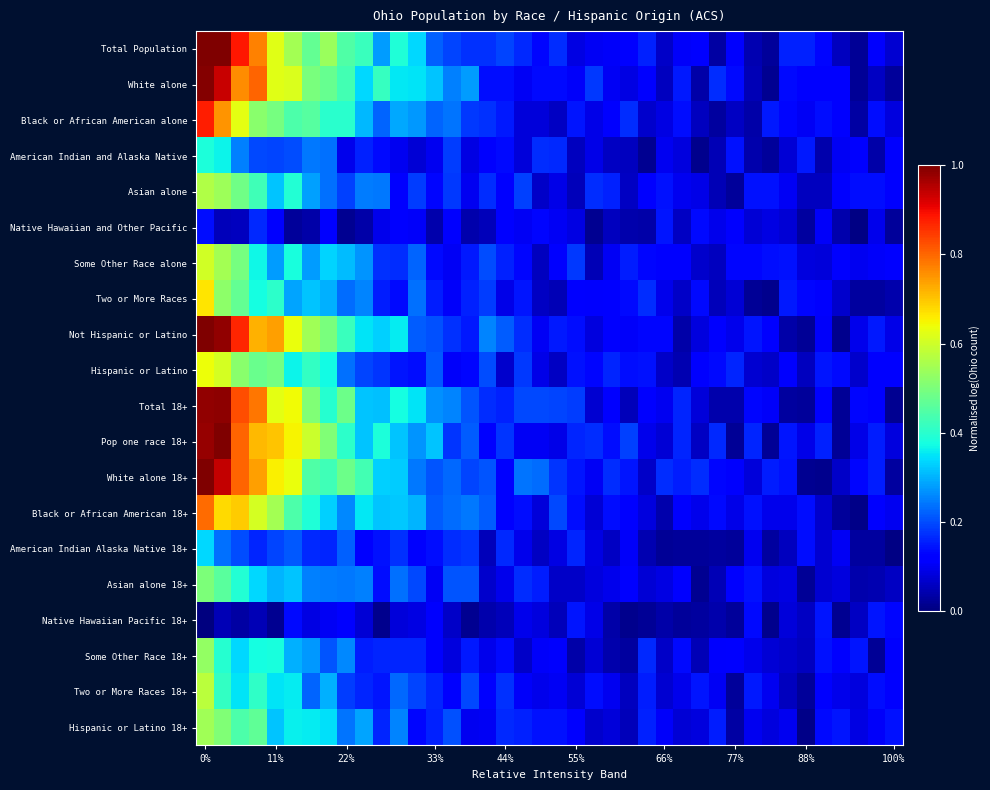

Reading left to right, what are all the values shown in this chart?

Total Population: 1.0	1.0	0.9	0.8	0.6	0.6	0.5	0.5	0.4	0.4	0.3	0.4	0.3	0.2	0.2	0.2	0.2	0.2	0.2	0.1	0.2	0.1	0.1	0.1	0.1	0.2	0.1	0.1	0.1	0.0	0.1	0.0	0.0	0.2	0.2	0.1	0.1	0.0	0.1	0.1
White alone: 1.0	0.9	0.8	0.8	0.6	0.6	0.5	0.5	0.4	0.3	0.4	0.4	0.4	0.3	0.3	0.3	0.1	0.1	0.1	0.1	0.1	0.1	0.2	0.1	0.1	0.1	0.1	0.2	0.0	0.2	0.1	0.0	0.0	0.1	0.1	0.1	0.1	0.0	0.1	0.0
Black or African American alone: 0.9	0.8	0.6	0.5	0.5	0.4	0.5	0.4	0.4	0.3	0.2	0.3	0.3	0.2	0.2	0.2	0.2	0.1	0.1	0.1	0.1	0.1	0.1	0.1	0.2	0.1	0.1	0.1	0.1	0.0	0.1	0.0	0.2	0.1	0.1	0.1	0.1	0.0	0.1	0.1
American Indian and Alaska Native: 0.4	0.4	0.3	0.2	0.2	0.2	0.2	0.2	0.1	0.2	0.1	0.1	0.1	0.1	0.2	0.1	0.1	0.1	0.1	0.2	0.2	0.1	0.1	0.1	0.1	0.0	0.1	0.1	0.0	0.0	0.1	0.0	0.0	0.1	0.2	0.0	0.1	0.1	0.0	0.1
Asian alone: 0.6	0.5	0.5	0.4	0.3	0.4	0.3	0.2	0.2	0.2	0.2	0.1	0.2	0.1	0.2	0.1	0.2	0.1	0.2	0.1	0.1	0.1	0.2	0.2	0.1	0.1	0.1	0.1	0.1	0.0	0.0	0.1	0.1	0.1	0.1	0.1	0.1	0.1	0.1	0.1
Native Hawaiian and Other Pacific: 0.1	0.1	0.1	0.2	0.1	0.0	0.0	0.1	0.0	0.0	0.1	0.1	0.1	0.0	0.1	0.0	0.1	0.1	0.1	0.1	0.1	0.1	0.0	0.1	0.0	0.0	0.1	0.1	0.1	0.1	0.1	0.1	0.1	0.1	0.0	0.1	0.0	0.0	0.1	0.0
Some Other Race alone: 0.6	0.5	0.5	0.4	0.3	0.4	0.3	0.3	0.3	0.3	0.2	0.2	0.2	0.1	0.1	0.2	0.2	0.2	0.1	0.1	0.1	0.2	0.0	0.1	0.2	0.1	0.1	0.1	0.1	0.1	0.1	0.1	0.1	0.1	0.1	0.1	0.1	0.1	0.1	0.1
Two or More Races: 0.7	0.5	0.5	0.4	0.4	0.3	0.3	0.3	0.2	0.3	0.2	0.1	0.2	0.2	0.1	0.2	0.2	0.1	0.1	0.1	0.0	0.1	0.1	0.1	0.1	0.2	0.1	0.1	0.1	0.1	0.1	0.0	0.0	0.2	0.1	0.1	0.1	0.0	0.0	0.0
Not Hispanic or Latino: 1.0	1.0	0.9	0.7	0.7	0.6	0.5	0.5	0.4	0.4	0.3	0.4	0.2	0.2	0.2	0.2	0.3	0.2	0.2	0.1	0.2	0.1	0.1	0.1	0.1	0.1	0.1	0.0	0.1	0.1	0.1	0.1	0.1	0.0	0.0	0.1	0.0	0.1	0.1	0.1
Hispanic or Latino: 0.6	0.6	0.5	0.5	0.5	0.4	0.4	0.4	0.2	0.2	0.2	0.1	0.1	0.2	0.1	0.1	0.2	0.1	0.2	0.1	0.1	0.1	0.1	0.2	0.1	0.1	0.1	0.0	0.1	0.1	0.2	0.1	0.1	0.1	0.1	0.1	0.1	0.1	0.1	0.1
Total 18+: 1.0	1.0	0.8	0.8	0.6	0.6	0.5	0.4	0.5	0.3	0.3	0.4	0.4	0.3	0.3	0.2	0.2	0.2	0.2	0.2	0.2	0.2	0.1	0.1	0.1	0.1	0.1	0.2	0.1	0.0	0.0	0.1	0.1	0.0	0.0	0.1	0.0	0.1	0.1	0.0
Pop one race 18+: 1.0	1.0	0.8	0.7	0.7	0.7	0.6	0.5	0.4	0.3	0.4	0.3	0.3	0.3	0.2	0.2	0.1	0.2	0.1	0.1	0.1	0.2	0.2	0.1	0.2	0.1	0.1	0.2	0.1	0.2	0.0	0.2	0.0	0.1	0.1	0.2	0.0	0.1	0.2	0.1
White alone 18+: 1.0	0.9	0.8	0.7	0.7	0.6	0.4	0.4	0.5	0.4	0.3	0.3	0.2	0.2	0.2	0.2	0.2	0.1	0.2	0.2	0.2	0.1	0.1	0.2	0.1	0.1	0.2	0.2	0.2	0.1	0.1	0.1	0.2	0.1	0.0	0.0	0.1	0.1	0.2	0.0
Black or African American 18+: 0.8	0.7	0.7	0.6	0.5	0.4	0.4	0.3	0.3	0.4	0.3	0.3	0.3	0.2	0.2	0.2	0.2	0.1	0.1	0.1	0.2	0.1	0.1	0.1	0.1	0.1	0.0	0.1	0.1	0.1	0.1	0.1	0.1	0.1	0.1	0.1	0.0	0.0	0.1	0.1
American Indian Alaska Native 18+: 0.3	0.2	0.2	0.2	0.2	0.2	0.2	0.2	0.2	0.1	0.1	0.2	0.1	0.1	0.2	0.2	0.1	0.2	0.1	0.1	0.1	0.2	0.1	0.1	0.1	0.0	0.0	0.0	0.0	0.0	0.0	0.1	0.0	0.1	0.1	0.1	0.1	0.0	0.0	0.0
Asian alone 18+: 0.5	0.5	0.4	0.3	0.3	0.3	0.3	0.2	0.2	0.3	0.1	0.2	0.2	0.1	0.2	0.2	0.1	0.1	0.2	0.2	0.1	0.1	0.1	0.1	0.1	0.1	0.1	0.1	0.0	0.0	0.1	0.1	0.1	0.1	0.0	0.1	0.1	0.0	0.0	0.1
Native Hawaiian Pacific 18+: 0.0	0.0	0.0	0.0	0.0	0.1	0.1	0.1	0.1	0.1	0.0	0.1	0.1	0.1	0.1	0.0	0.0	0.1	0.1	0.1	0.1	0.1	0.1	0.0	0.0	0.0	0.0	0.0	0.0	0.0	0.0	0.1	0.0	0.1	0.1	0.1	0.0	0.1	0.1	0.1
Some Other Race 18+: 0.5	0.4	0.3	0.4	0.4	0.3	0.3	0.2	0.3	0.2	0.2	0.2	0.2	0.1	0.1	0.2	0.1	0.1	0.1	0.1	0.1	0.0	0.1	0.0	0.0	0.2	0.1	0.1	0.0	0.1	0.1	0.1	0.1	0.1	0.1	0.1	0.1	0.1	0.0	0.1
Two or More Races 18+: 0.6	0.4	0.3	0.4	0.3	0.4	0.2	0.3	0.2	0.2	0.1	0.2	0.2	0.2	0.1	0.2	0.1	0.2	0.1	0.1	0.1	0.1	0.1	0.1	0.1	0.2	0.1	0.1	0.1	0.1	0.0	0.1	0.1	0.1	0.0	0.1	0.1	0.1	0.1	0.1
Hispanic or Latino 18+: 0.5	0.5	0.4	0.5	0.3	0.4	0.4	0.3	0.2	0.3	0.2	0.3	0.1	0.2	0.2	0.1	0.1	0.2	0.2	0.1	0.1	0.1	0.1	0.1	0.1	0.2	0.1	0.1	0.1	0.2	0.0	0.1	0.1	0.1	0.0	0.1	0.1	0.1	0.1	0.1